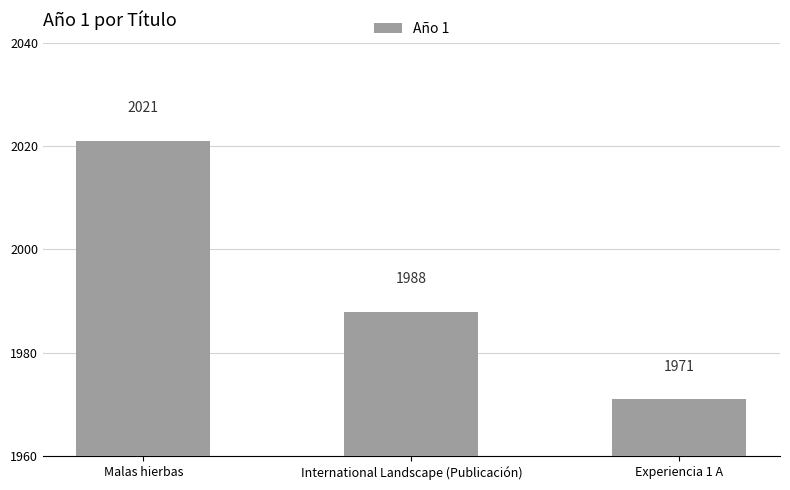

How many series are shown in this chart?

1